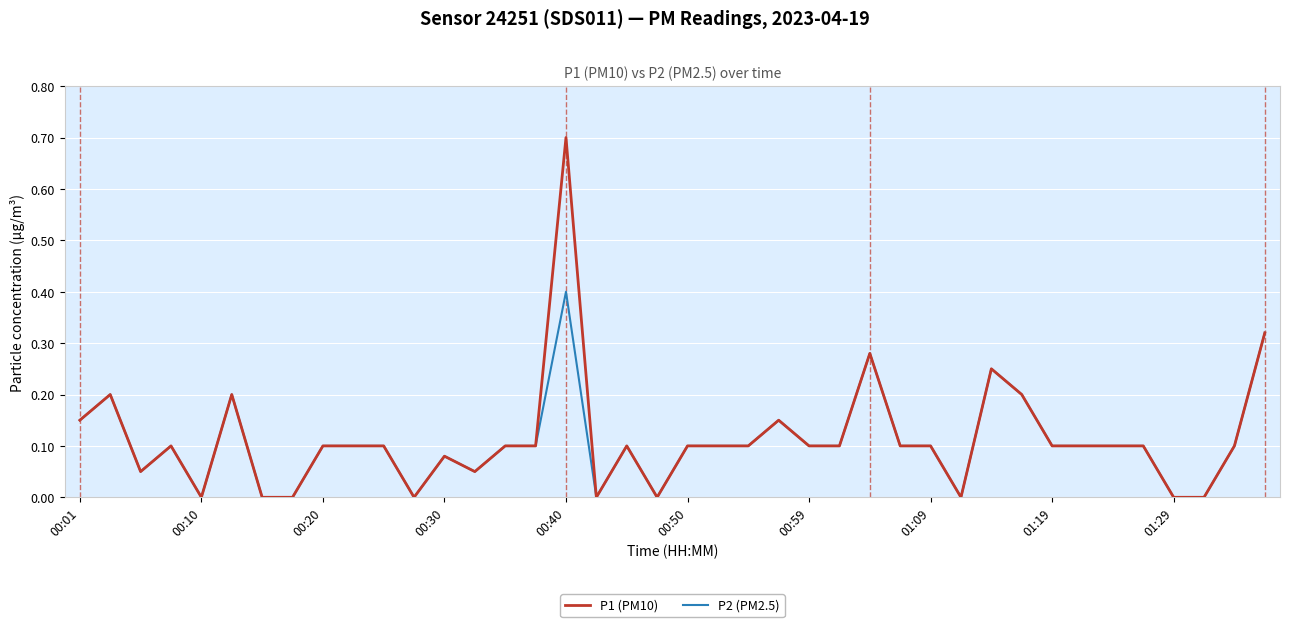

What is the greatest value displayed?

0.7